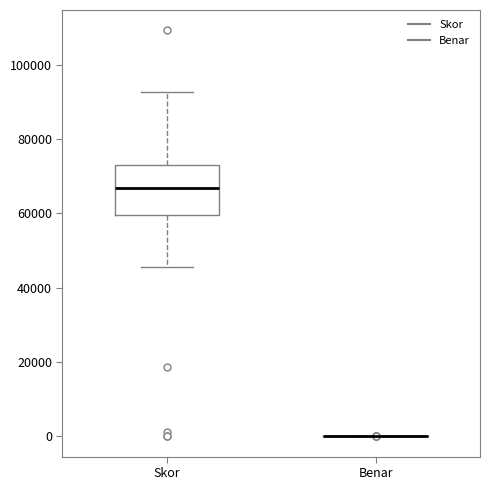

Reading left to right, transcribe this box plot: for each box, give where its median line is, the range the box spans, and where its two whiskers end, as read against the y-axis. The values are not printed on the chart, so give them approximately, as read against the axis.

Skor: median 66000, box 60000 to 72000, whiskers 46000 to 92000
Benar: box collapsed to a line at 0, whiskers 0 to 0